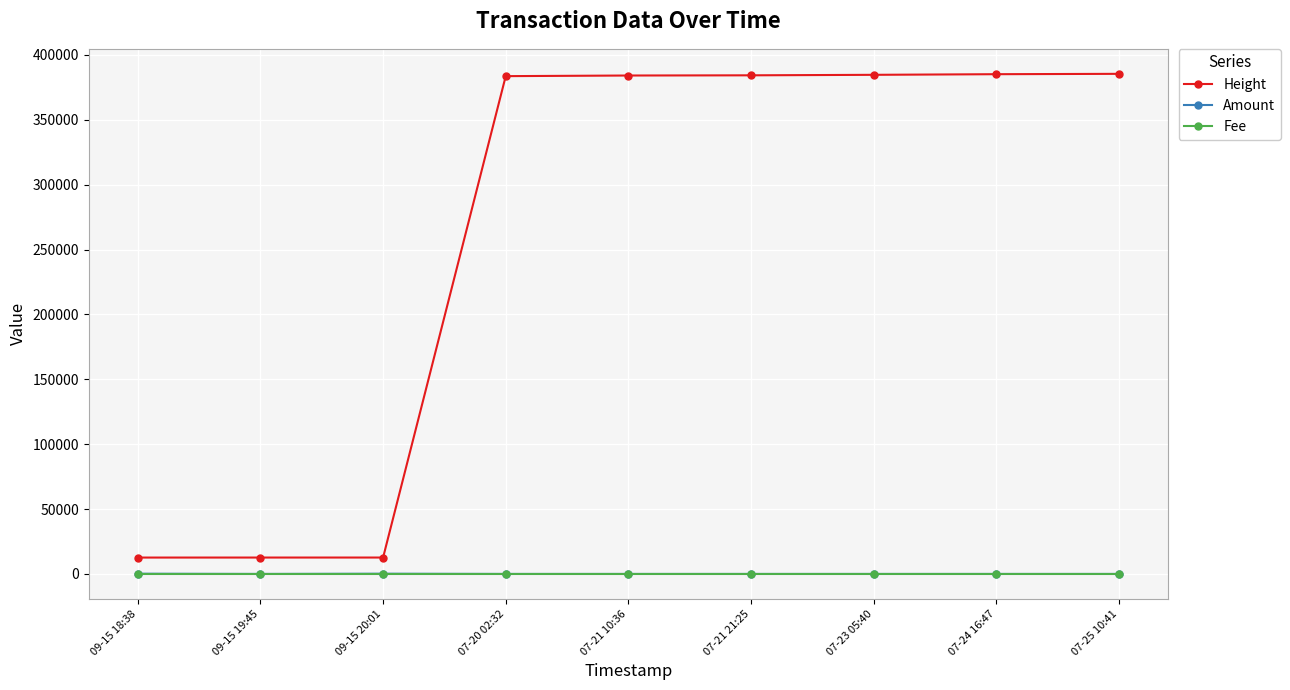

Read the Height value at 07-24 16:47.

385166.0